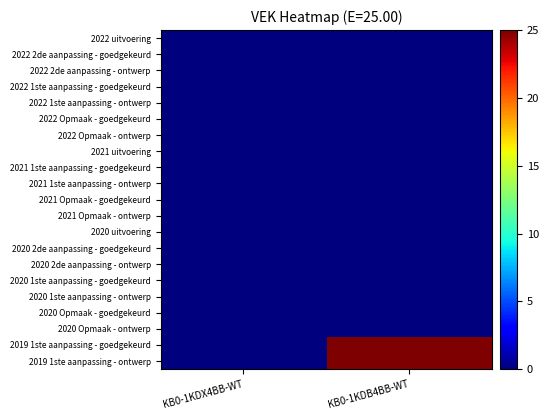

Which series has the widest spread of values?

2019 1ste aanpassing - goedgekeurd